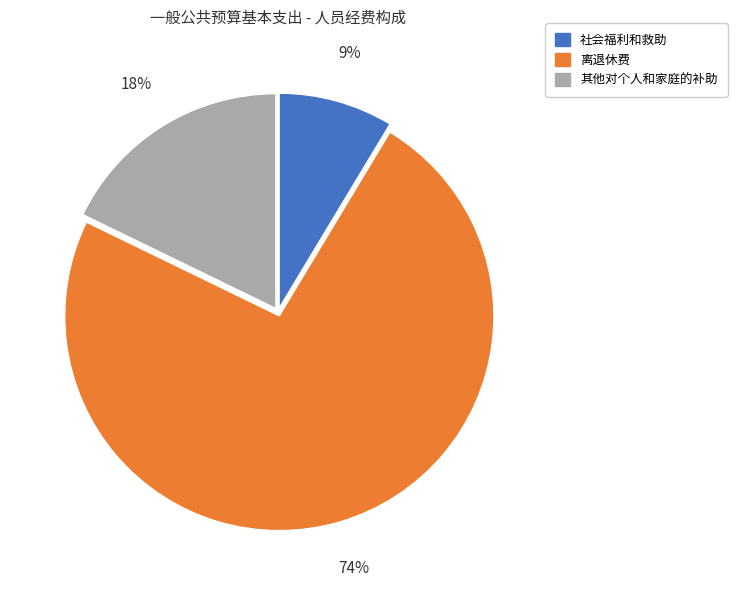

Which category has the biggest portion of the pie?

离退休费